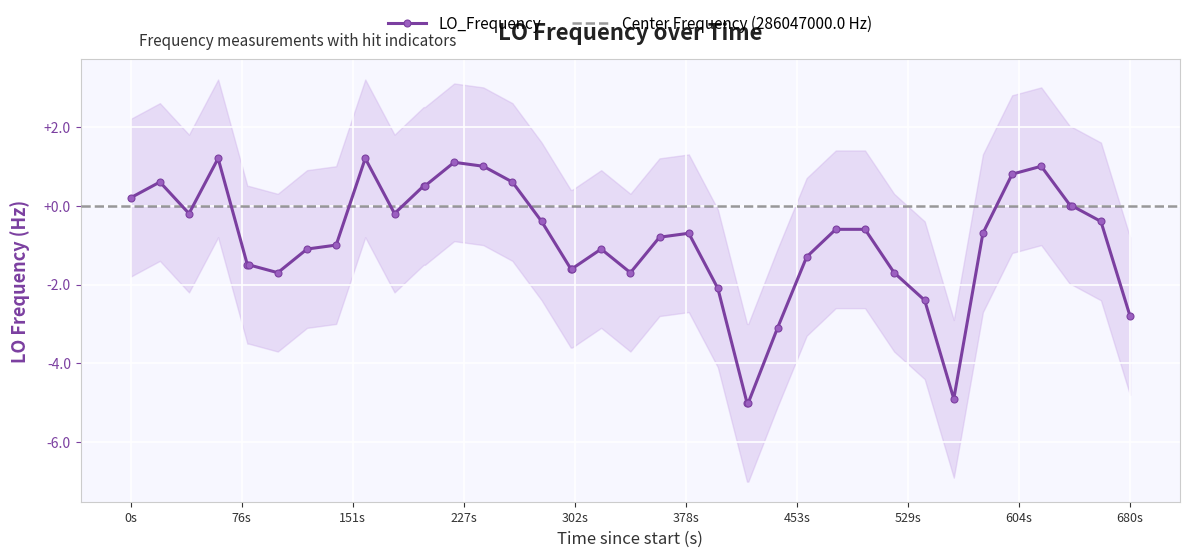

True or false: LO_Frequency has more than 1 interior local peaks.

True